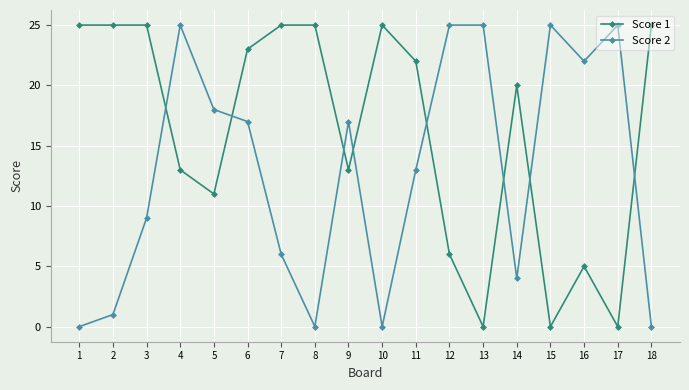

True or false: Score 2 has more than 2 interior local peaks.

True